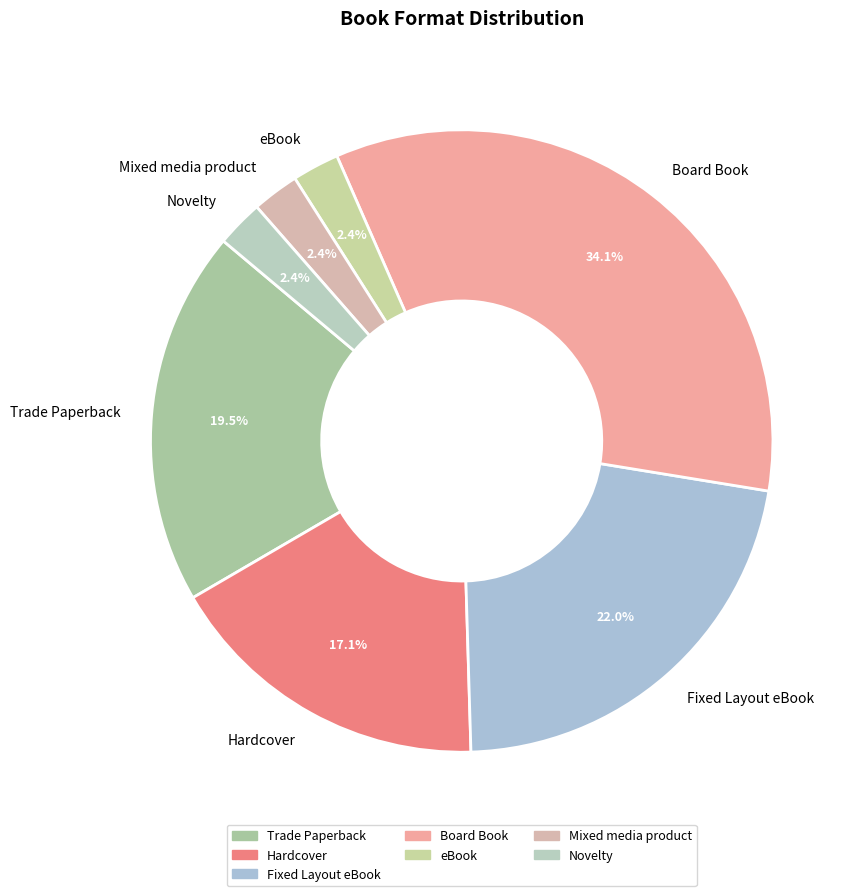

Between Mixed media product and Board Book, which is larger?

Board Book